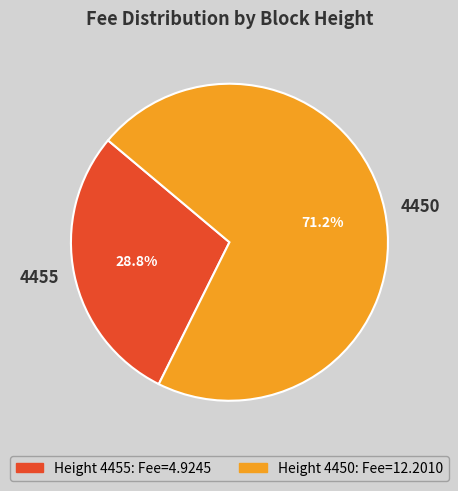

To the nearest percent, what percentage of the pie is 4450?

71%